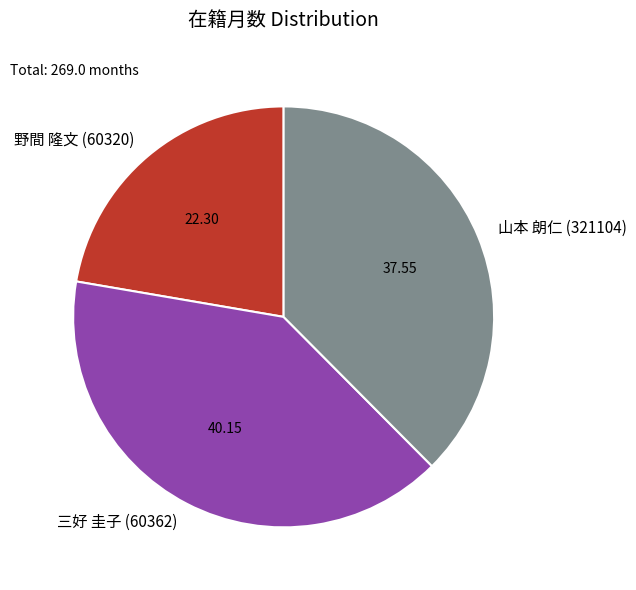

What is the ratio of the value at 野間 隆文 (60320) to the value at 三好 圭子 (60362)?

0.6